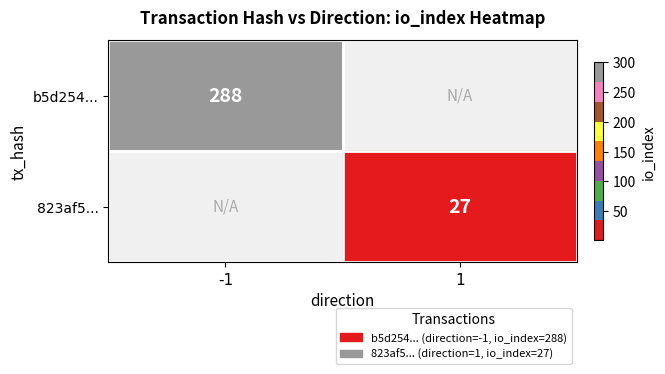

Is the value of b5d254... at -1 greater than the value of 823af5... at 1?

Yes